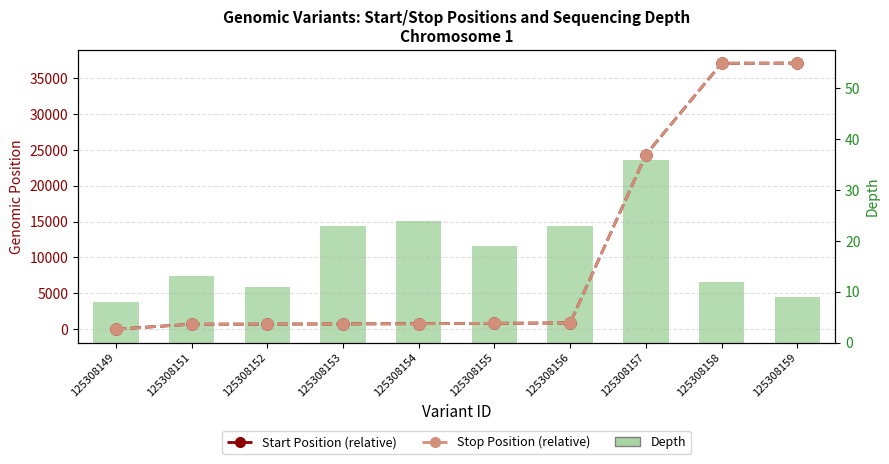

What is the average value of the Depth series?

18